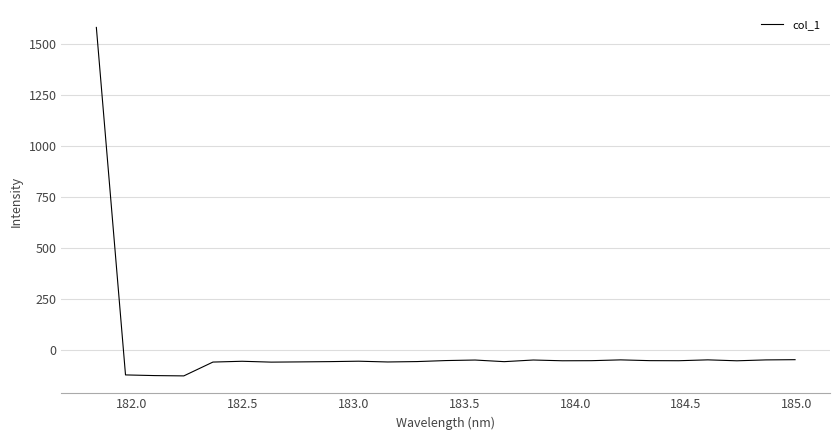

How many lines are shown in the chart?

1